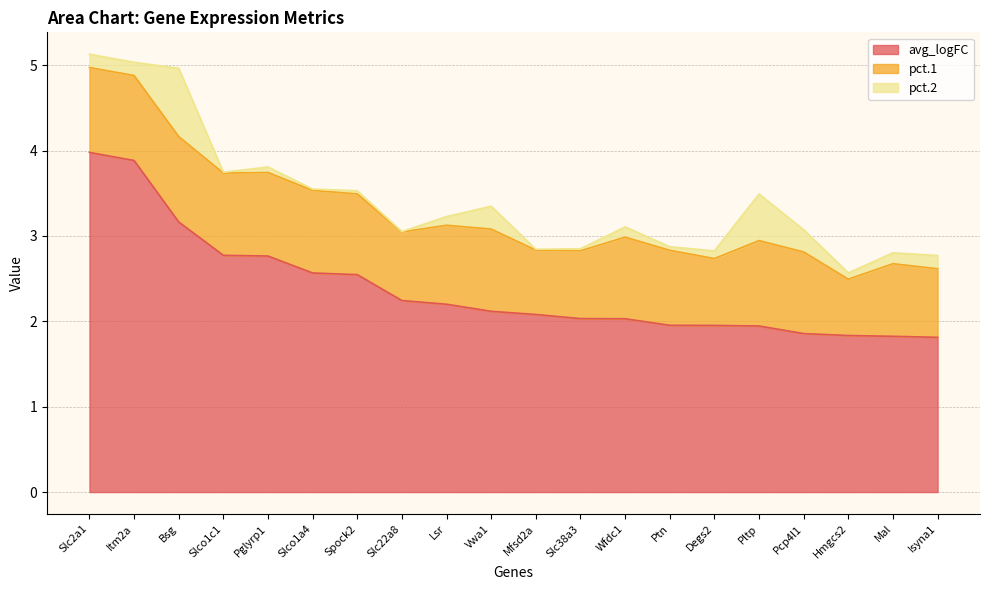

True or false: pct.1 and pct.2 intersect in this chart.

False